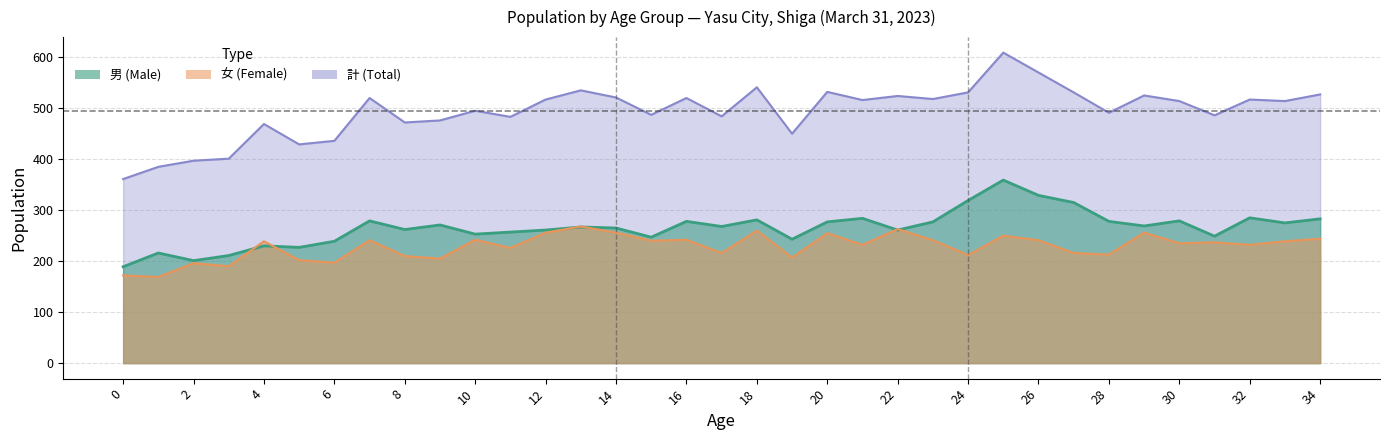

What is the maximum value for male?

359